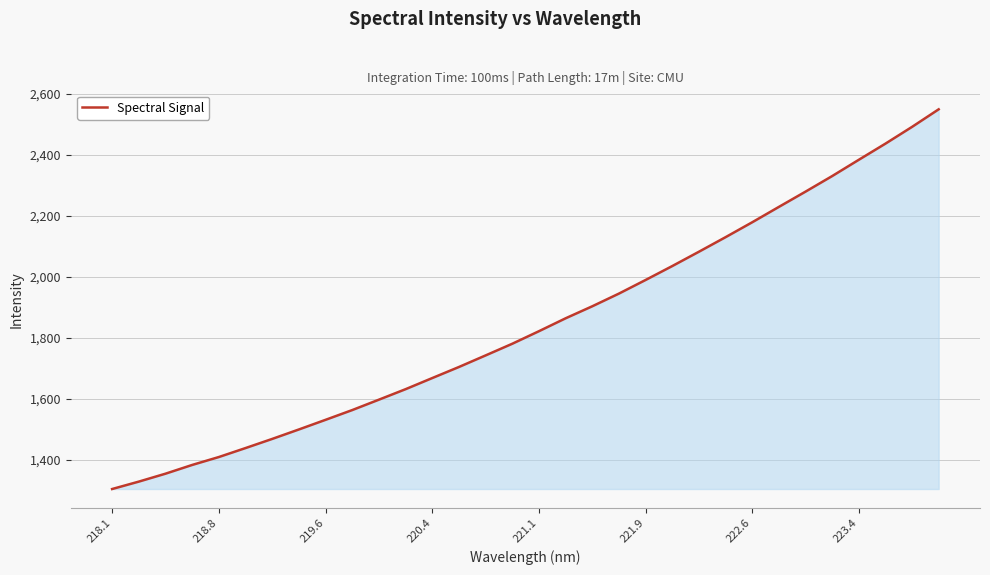

What is the difference between the maximum and minimum values?

1245.0